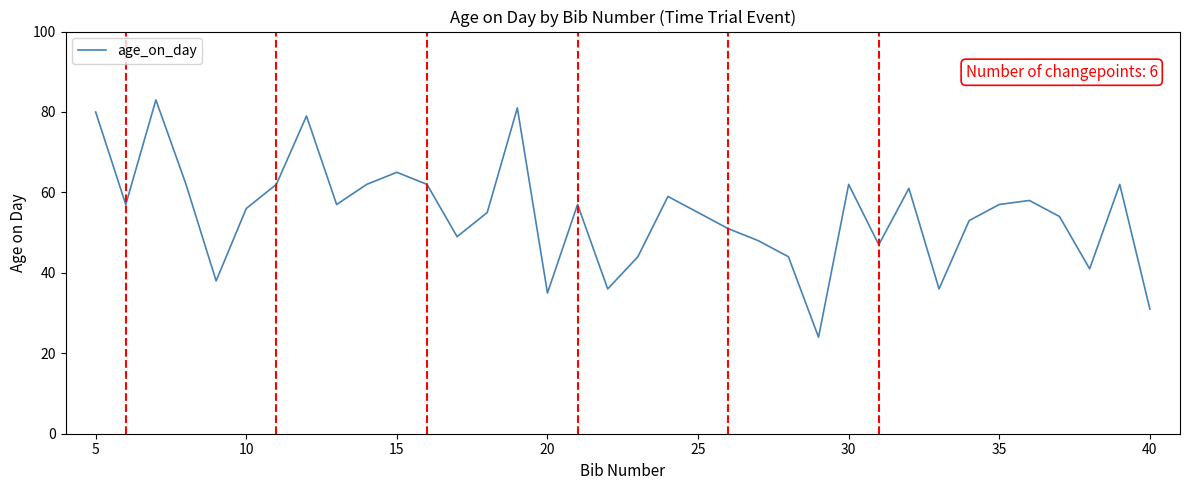

What is the difference between the maximum and minimum values?

59